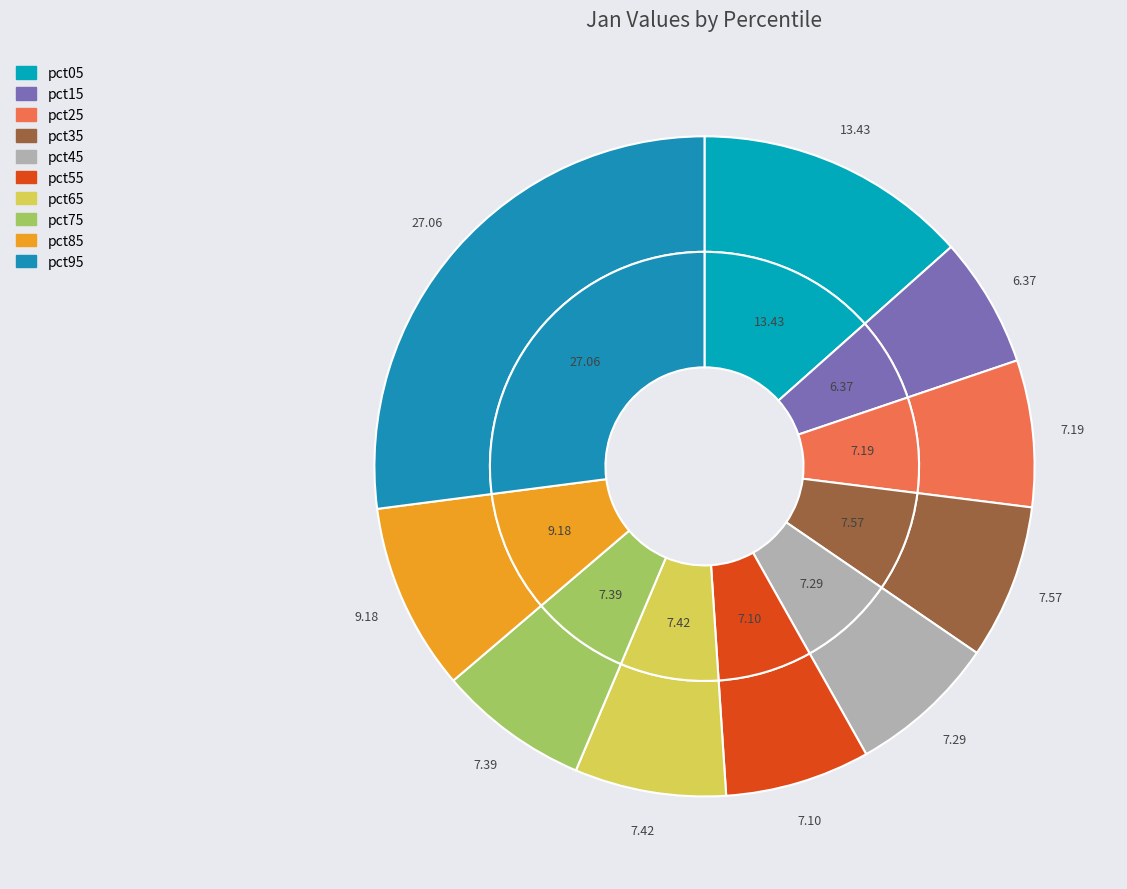

Which category has the smallest portion of the pie?

pct15